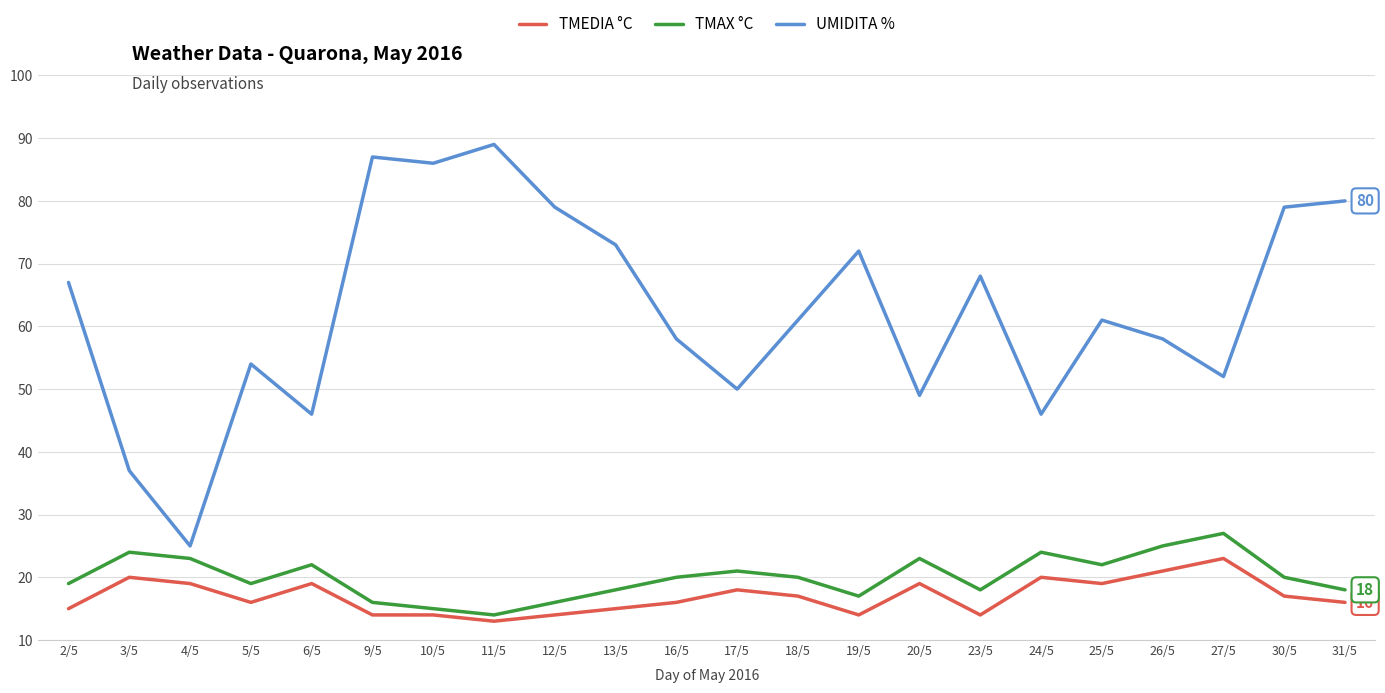

Which series has the largest total across all categories?

UMIDITA %